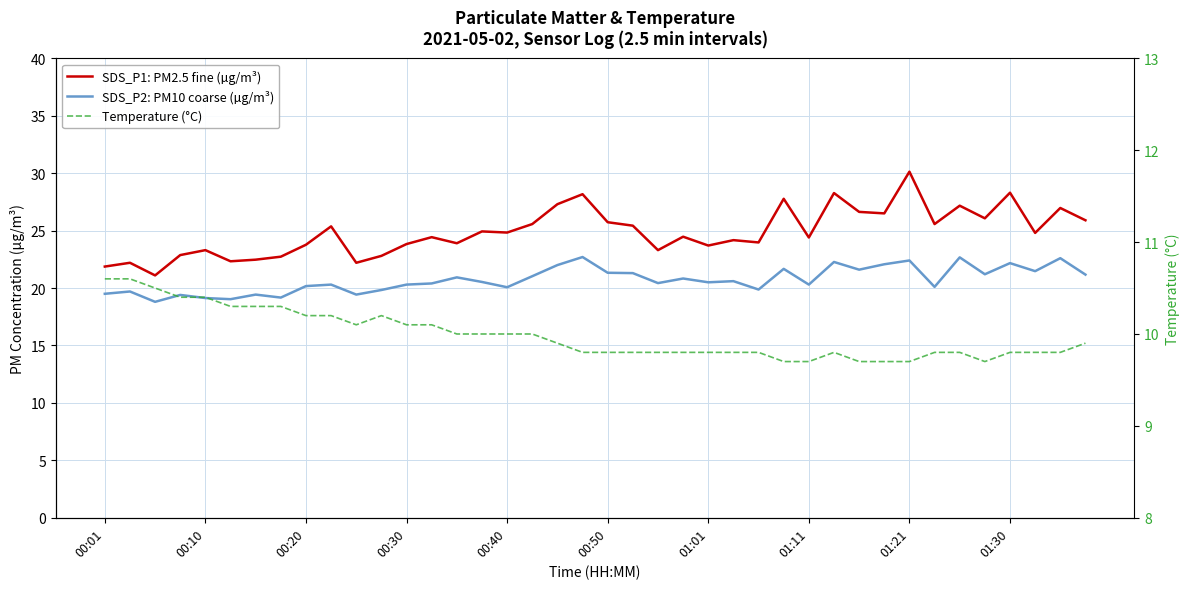

Reading left to right, list all the values displayed in this chart.

SDS_P1: PM2.5 fine (µg/m³): 21.9	22.2	21.1	22.9	23.3	22.3	22.5	22.7	23.8	25.4	22.2	22.8	23.8	24.4	23.9	24.9	24.8	25.6	27.3	28.2	25.7	25.4	23.3	24.5	23.7	24.2	24.0	27.8	24.4	28.3	26.6	26.5	30.1	25.6	27.2	26.1	28.3	24.8	27.0	25.9
SDS_P2: PM10 coarse (µg/m³): 19.5	19.7	18.8	19.4	19.1	19.0	19.4	19.2	20.2	20.3	19.4	19.8	20.3	20.4	20.9	20.5	20.1	21.0	22.0	22.7	21.3	21.3	20.4	20.8	20.5	20.6	19.9	21.7	20.3	22.3	21.6	22.1	22.4	20.1	22.7	21.2	22.2	21.5	22.6	21.2
Temperature (°C): 10.6	10.6	10.5	10.4	10.4	10.3	10.3	10.3	10.2	10.2	10.1	10.2	10.1	10.1	10.0	10.0	10.0	10.0	9.9	9.8	9.8	9.8	9.8	9.8	9.8	9.8	9.8	9.7	9.7	9.8	9.7	9.7	9.7	9.8	9.8	9.7	9.8	9.8	9.8	9.9